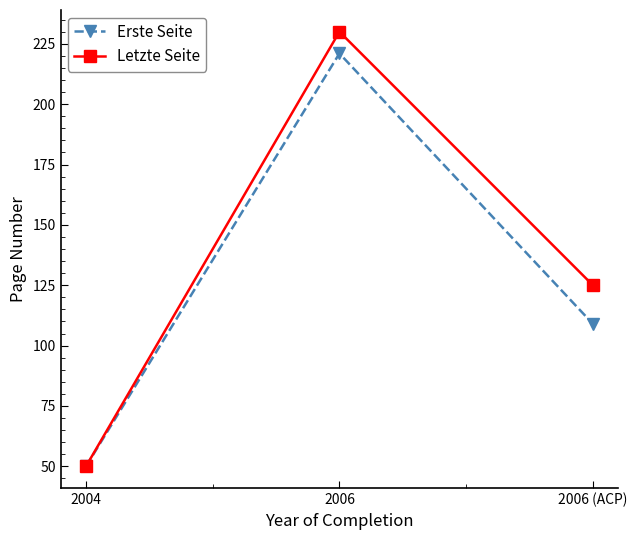

How many Letzte Seite values are between 50 and 230?

3